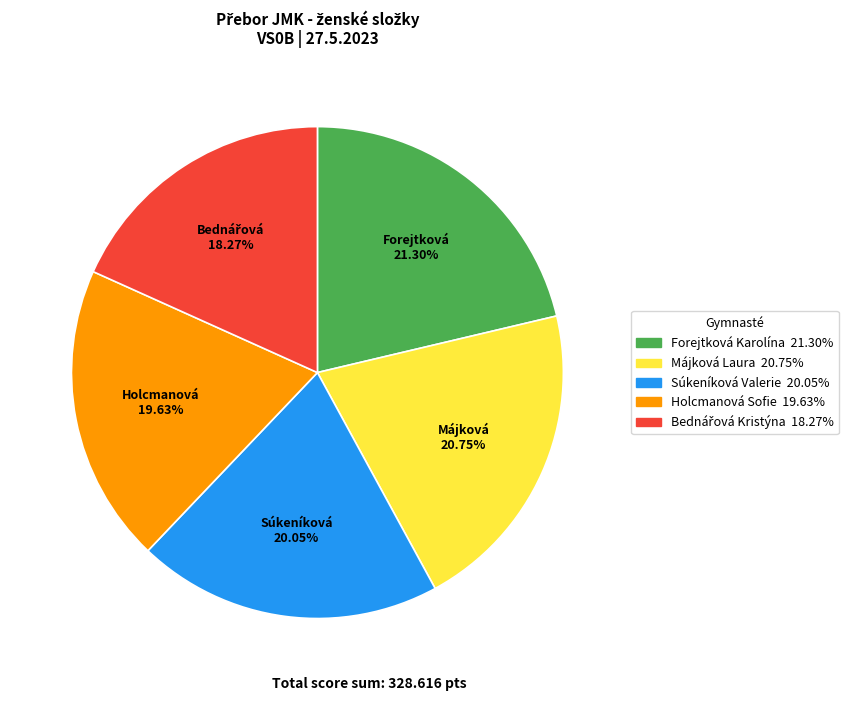

Is Súkeníková Valerie the majority of the pie?

No